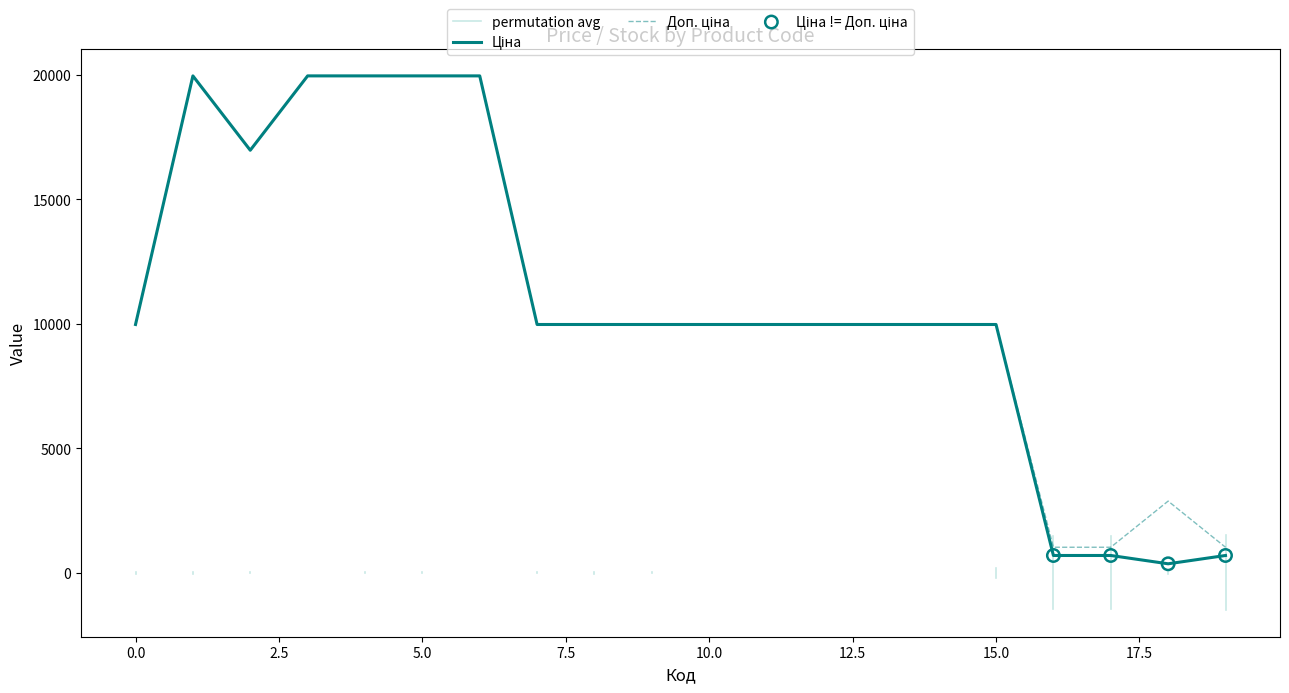

At how many categories does at least one series exceed 690?

20